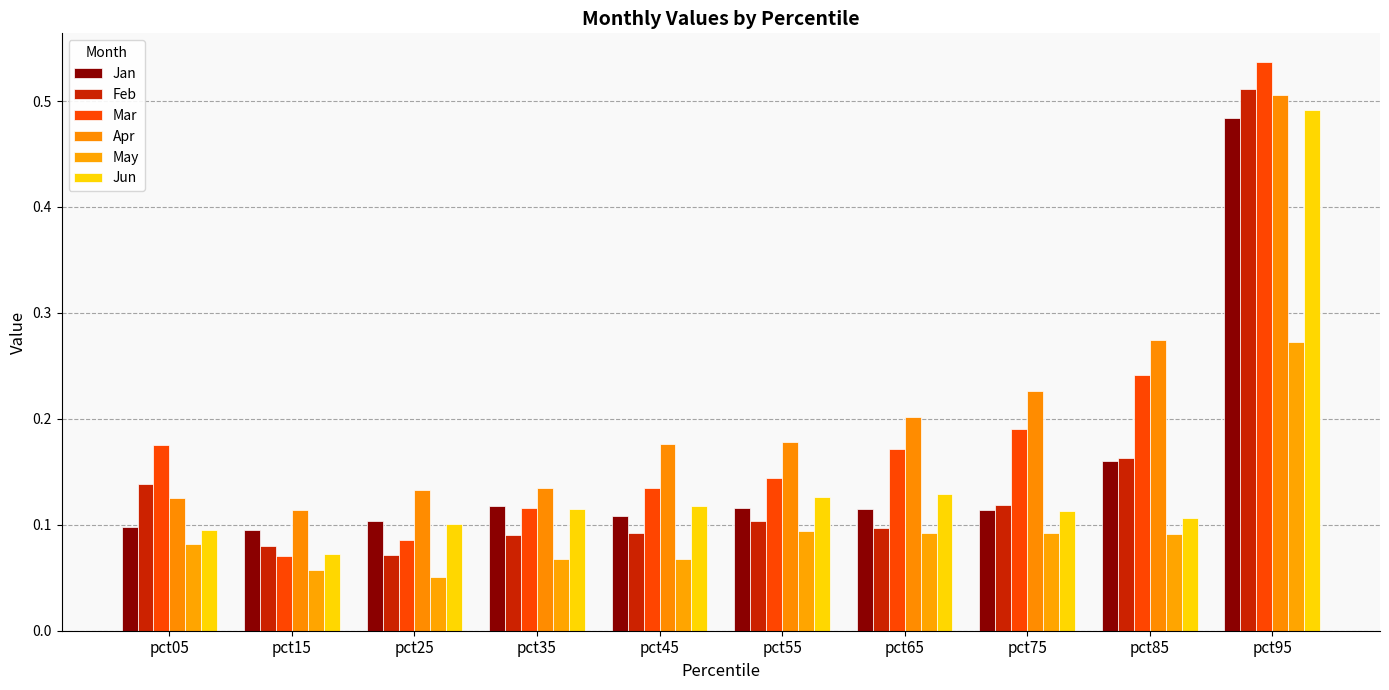

What is the spread (max minus min) of values at pct05?

0.1